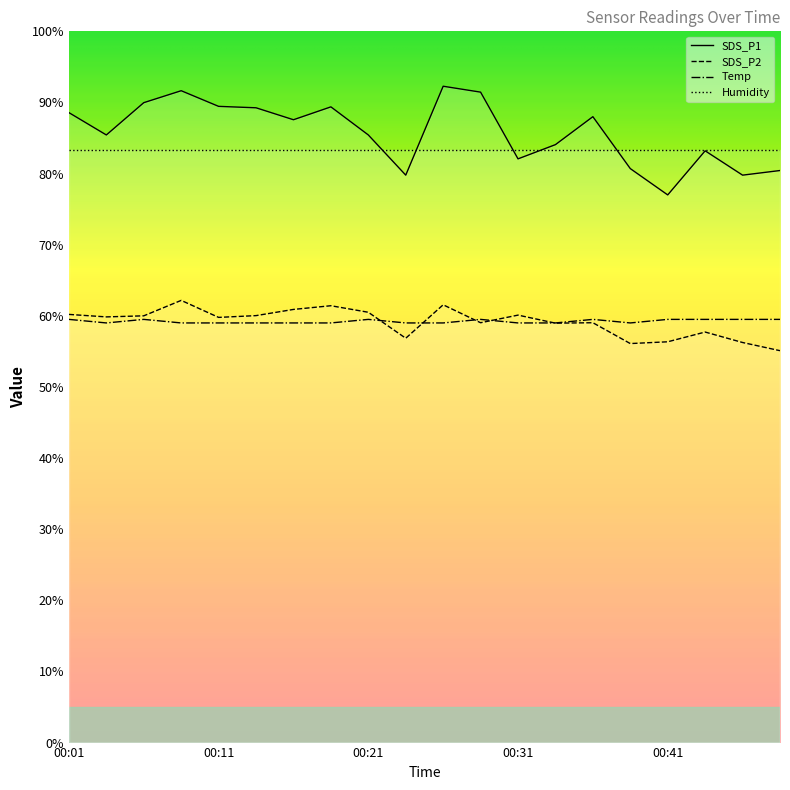

The value of SDS_P2 at 00:36 is 24.6. True or false?

False